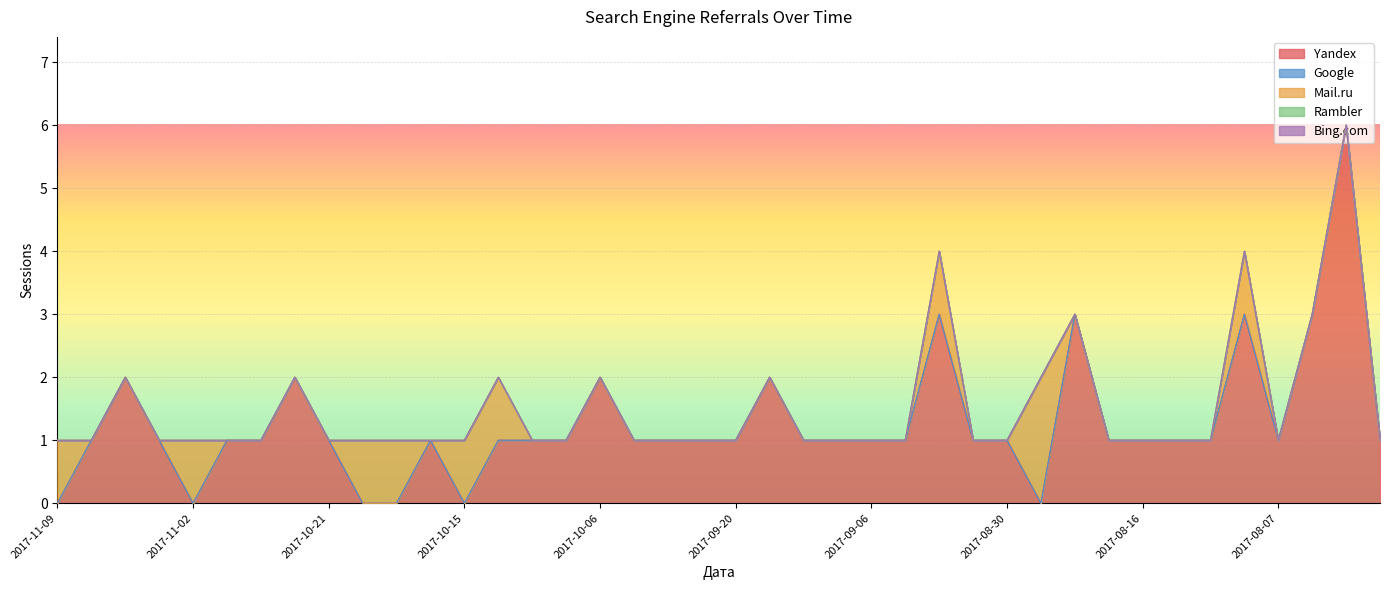

Between 2017-10-18 and 2017-08-30, which series saw the biggest shift?

Yandex